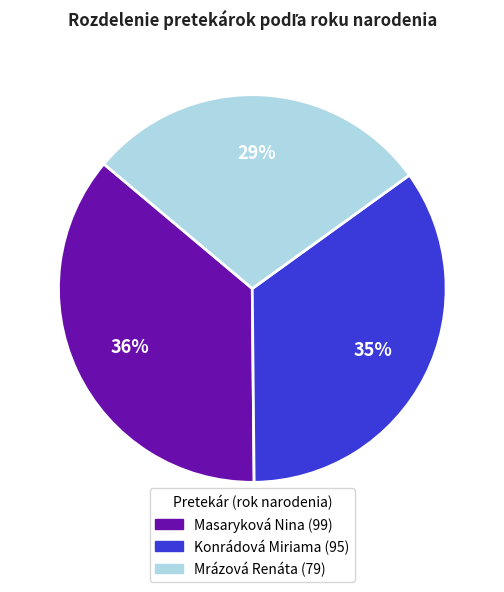

Is the sum of Konrádová Miriama and Masaryková Nina greater than half?

Yes